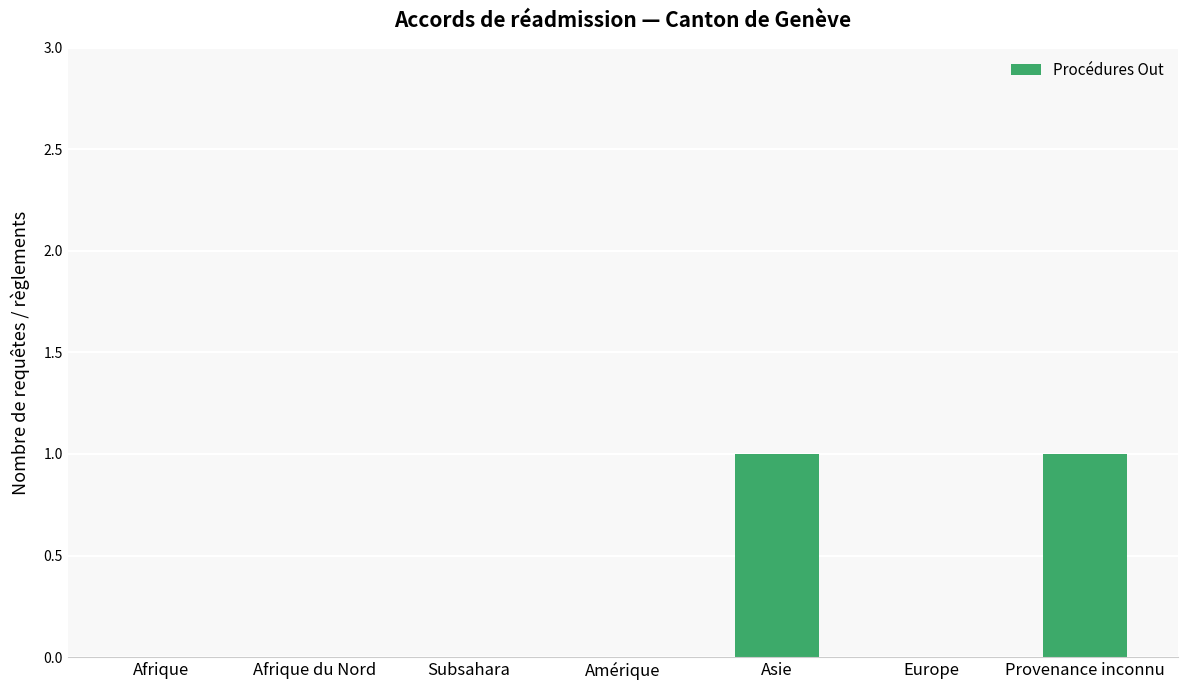

Reading left to right, list all the values displayed in this chart.

0	0	0	0	1	0	1